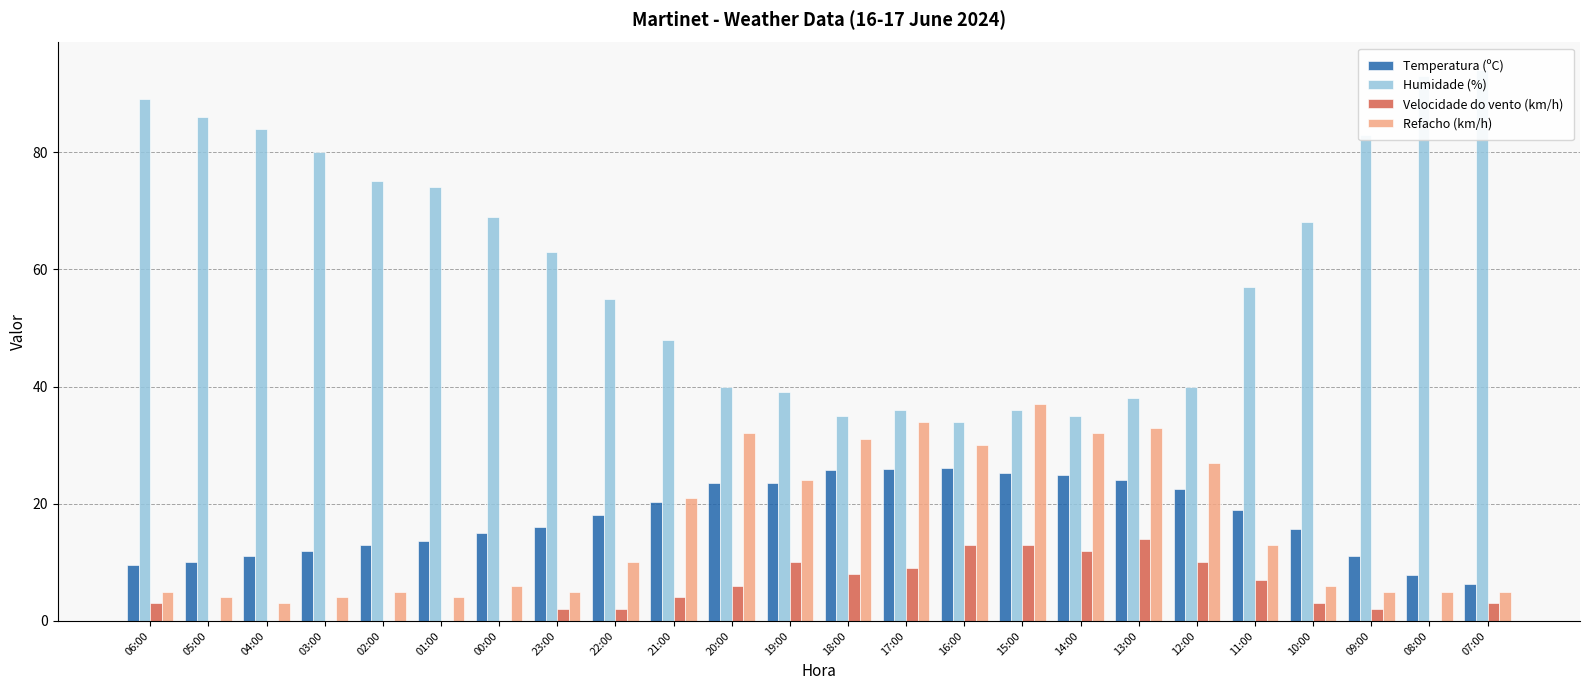

Is it true that Temperatura (ºC) equals 23.5 at 19:00?

True